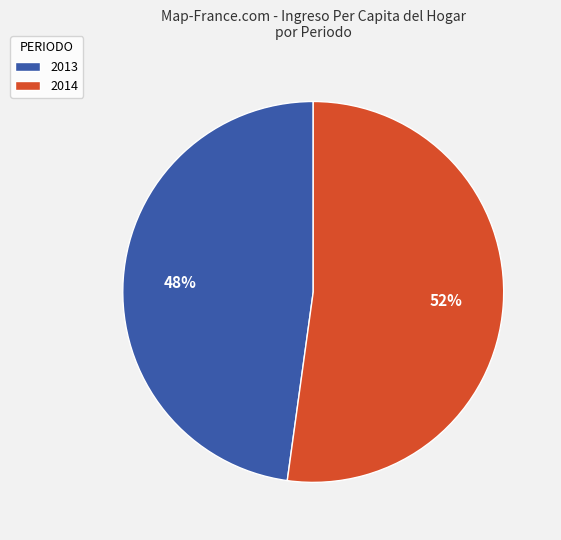

Do 2014 and 2013 together represent more than half of the pie?

Yes